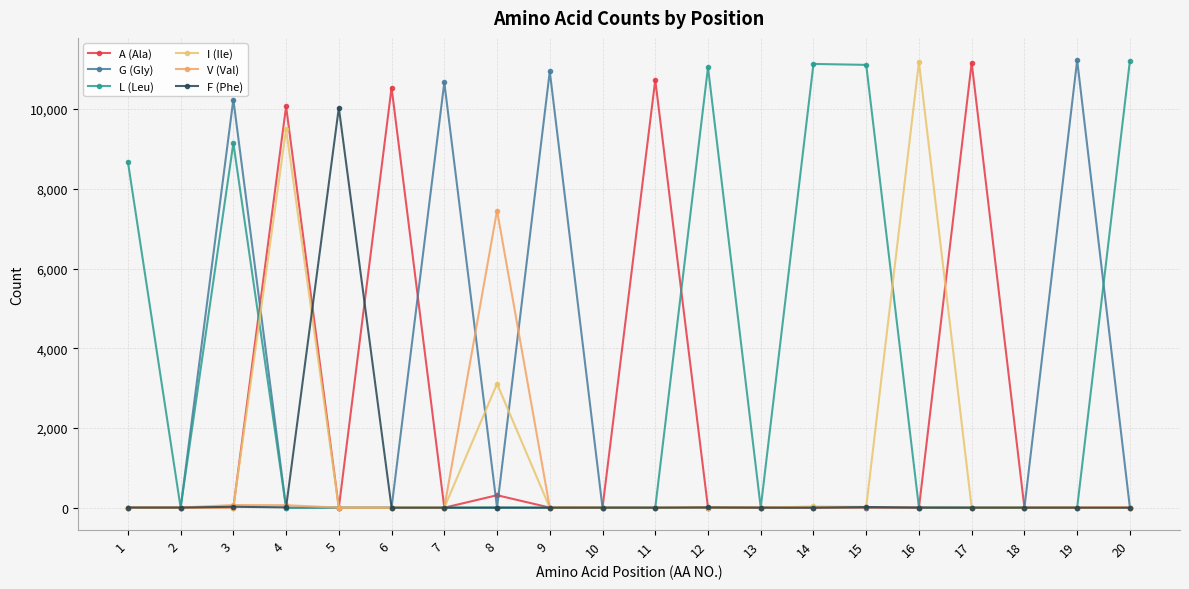

True or false: I (Ile) has a value of 3695 at 19.

False